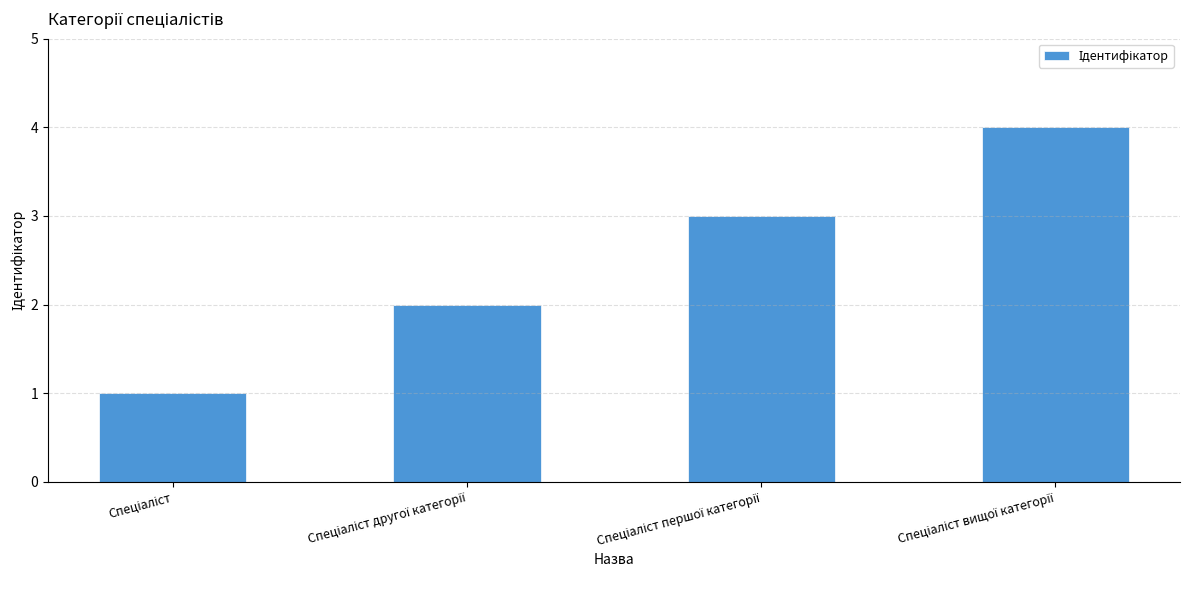

What is the minimum value shown in the chart?

1